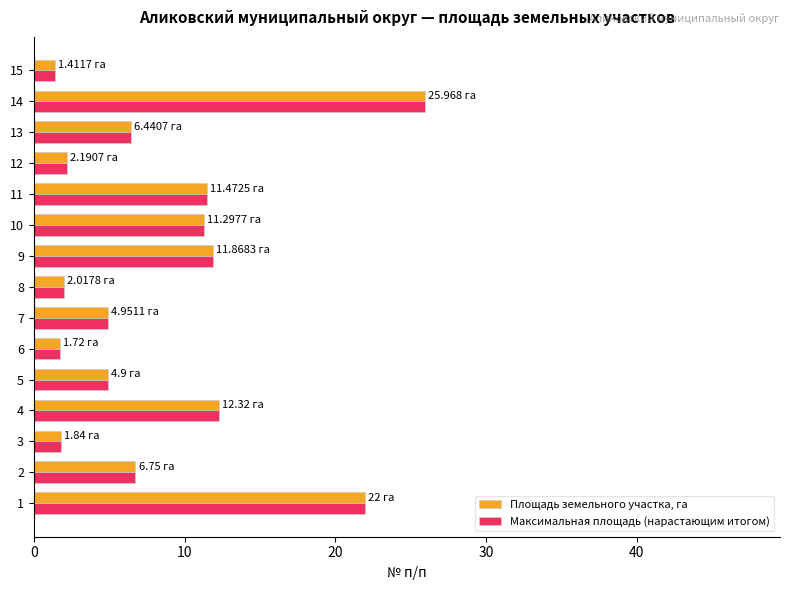

What are all the series names shown in the legend?

Площадь земельного участка, га, Максимальная площадь (нарастающим итогом)